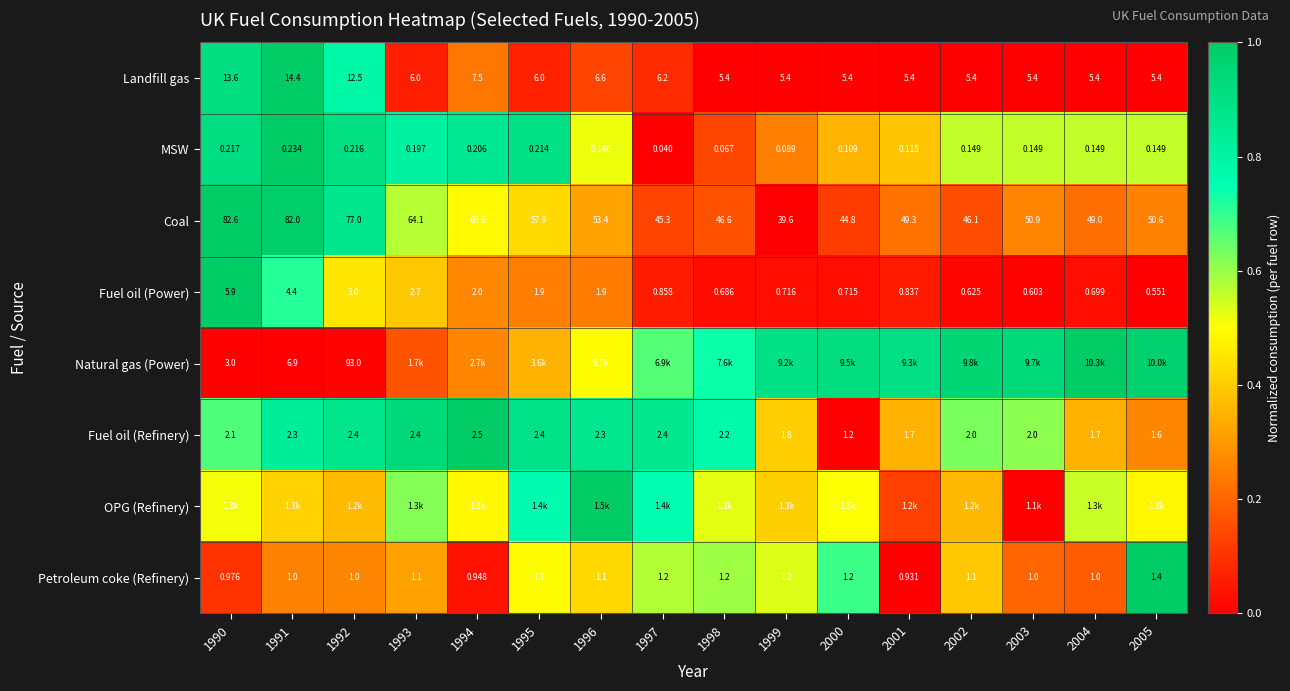

At how many categories does at least one series exceed 0?

16